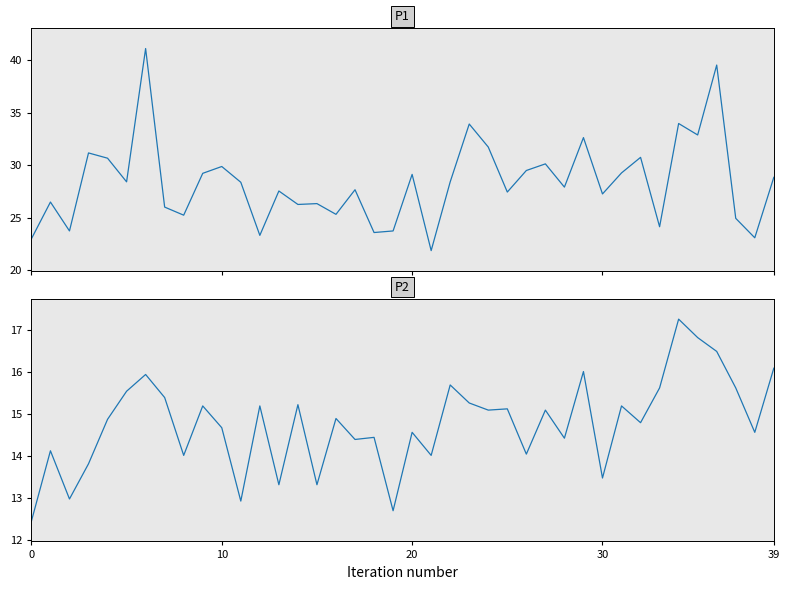

What is the label of the 29th point from the left?

28